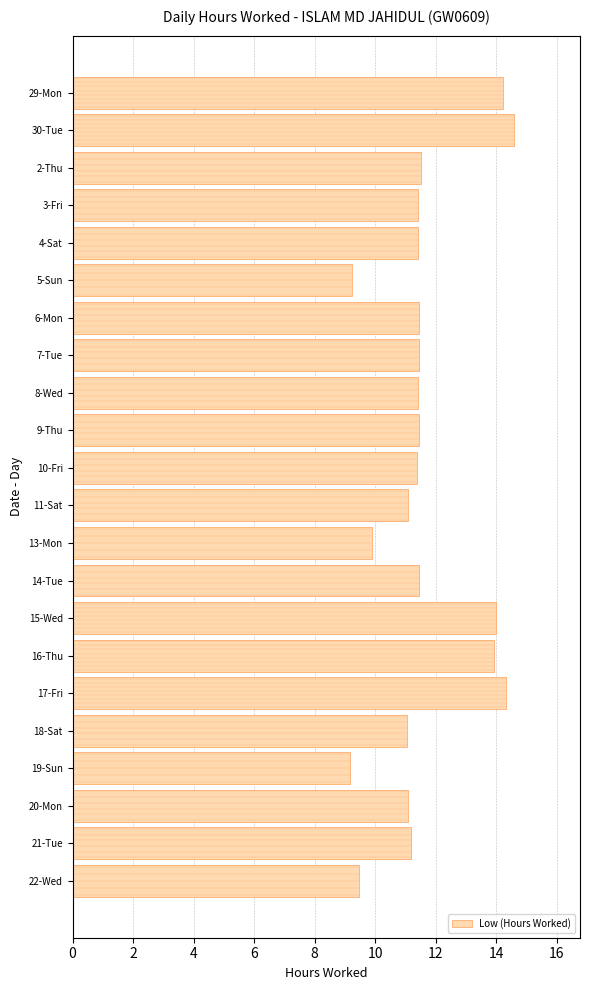

How many categories are shown in the chart?

22